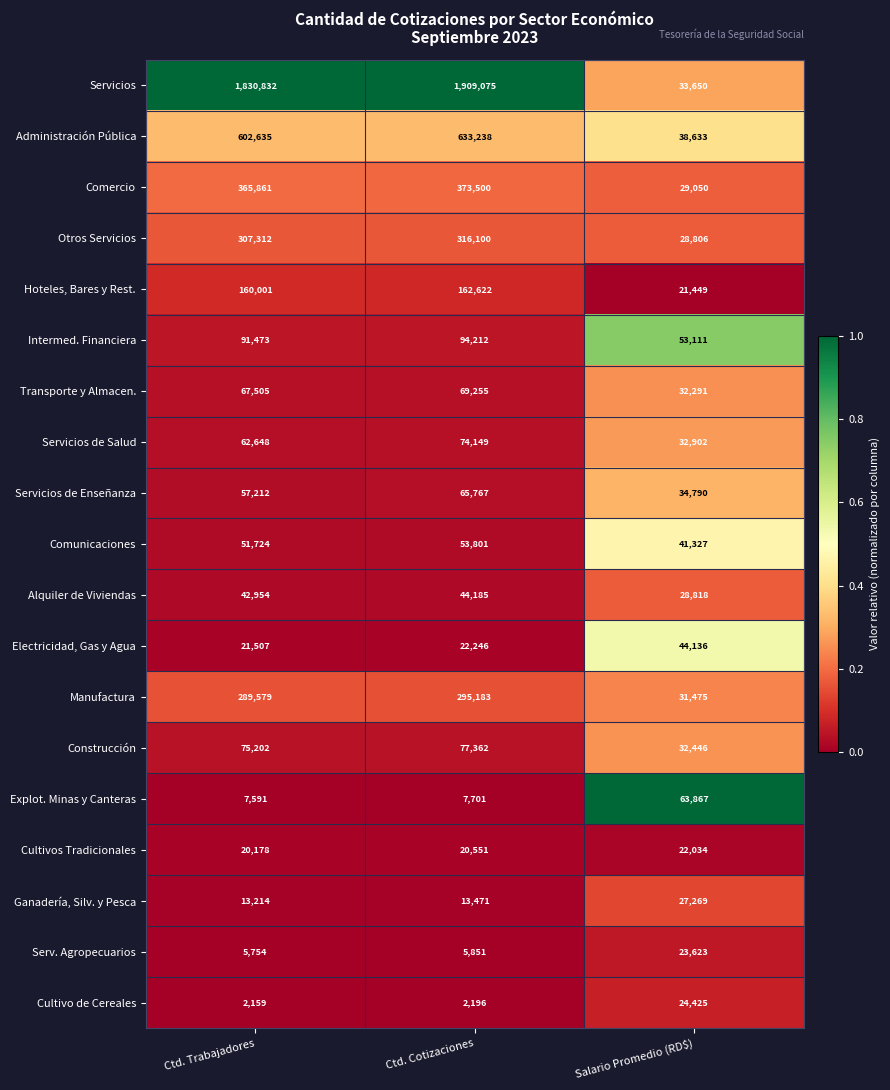

Is the value of Hoteles, Bares y Rest. at Ctd. Trabajadores greater than the value of Electricidad, Gas y Agua at Ctd. Cotizaciones?

Yes